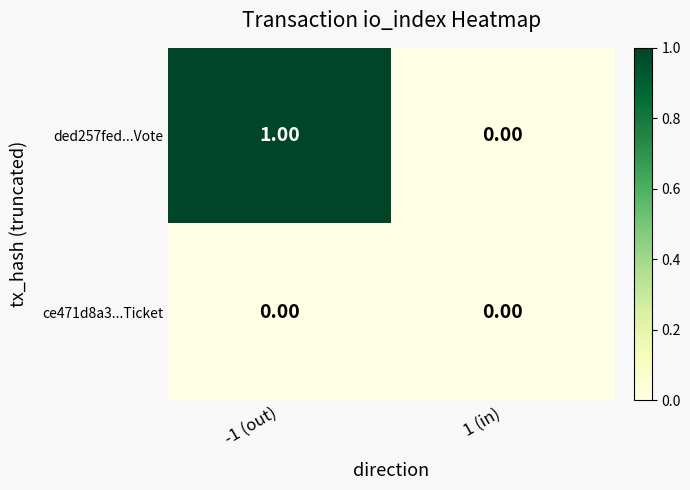

Is the value of ce471d8a3...Ticket at -1 (out) greater than the value of ded257fed...Vote at -1 (out)?

No